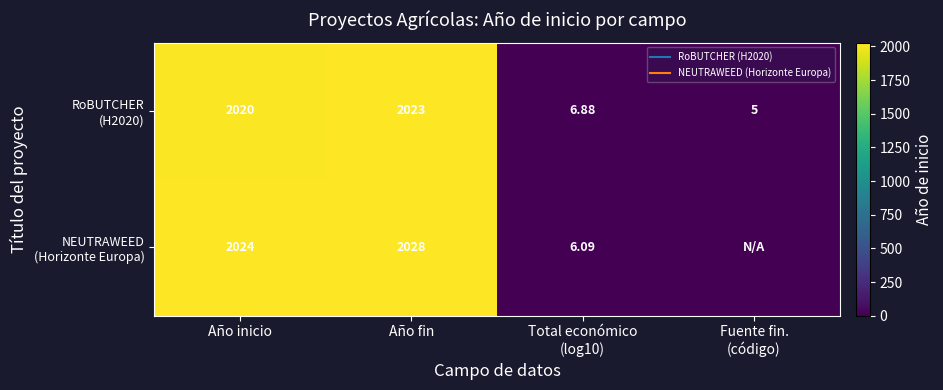

At Fuente fin. (código), list the series in order from largest to smallest.

RoBUTCHER (H2020), NEUTRAWEED (Horizonte Europa)